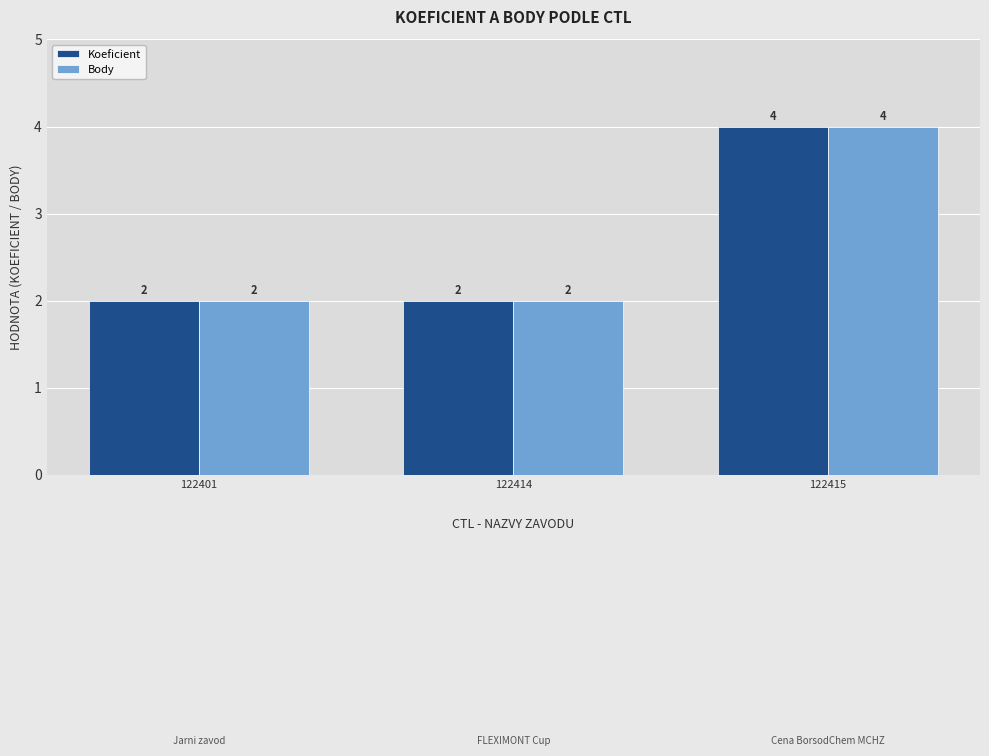

What is the value of the Body bar at the 2nd from the left?

2